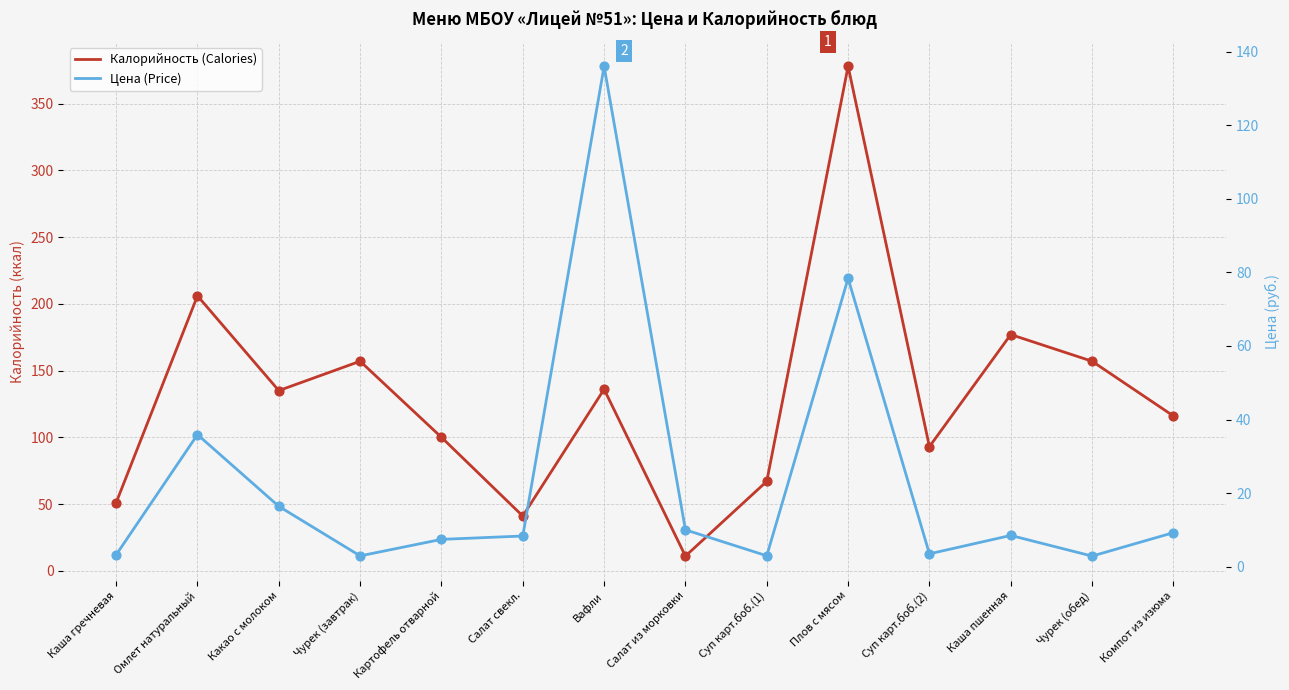

At how many categories does at least one series exceed 192?

2